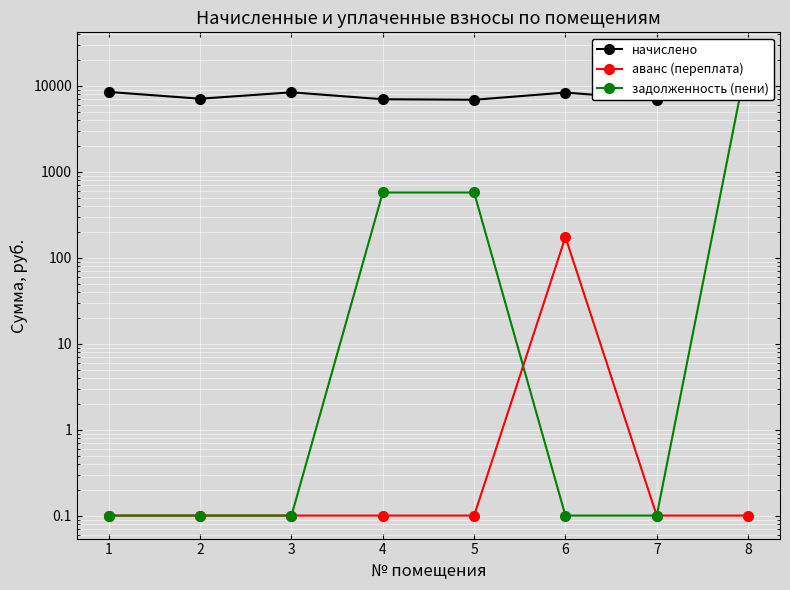

What are all the series names shown in the legend?

начислено, аванс (переплата), задолженность (пени)